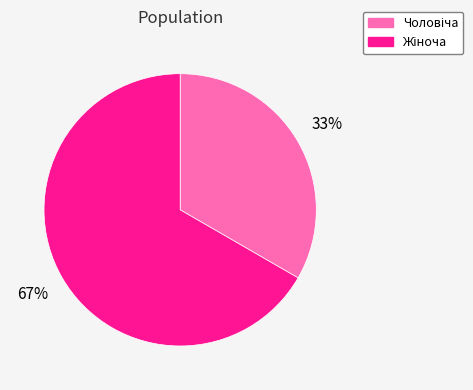

Is there a majority slice in this chart?

Yes